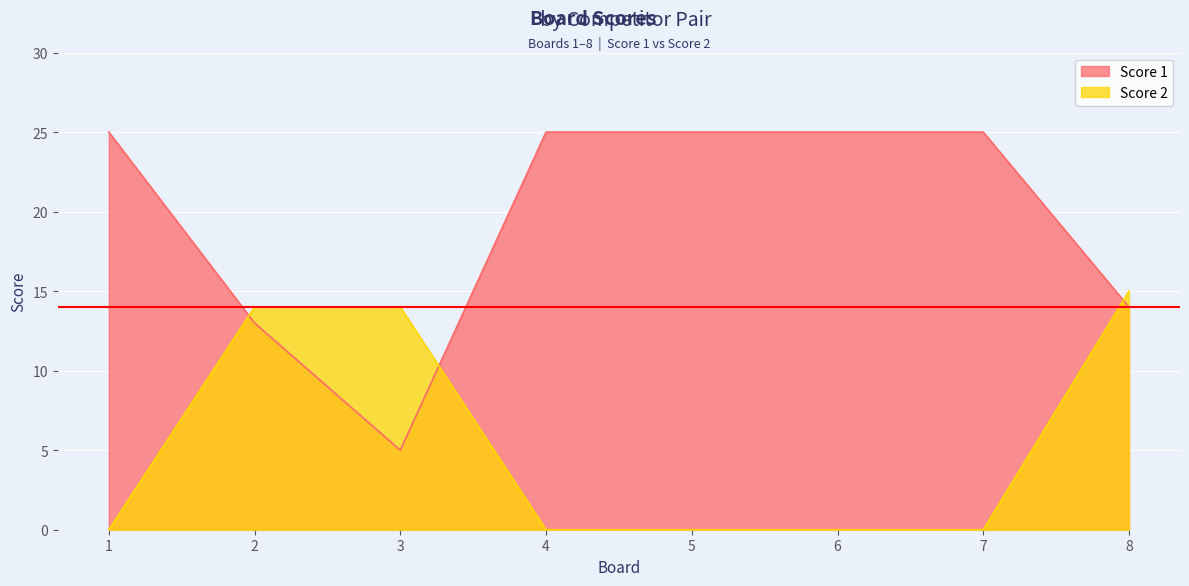

At how many categories does at least one series exceed 10?

8